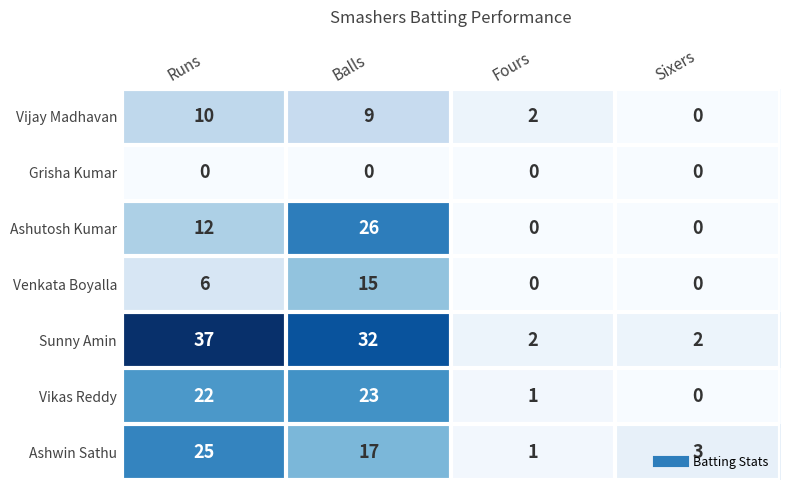

What is the average value of the Venkata Boyalla series?

5